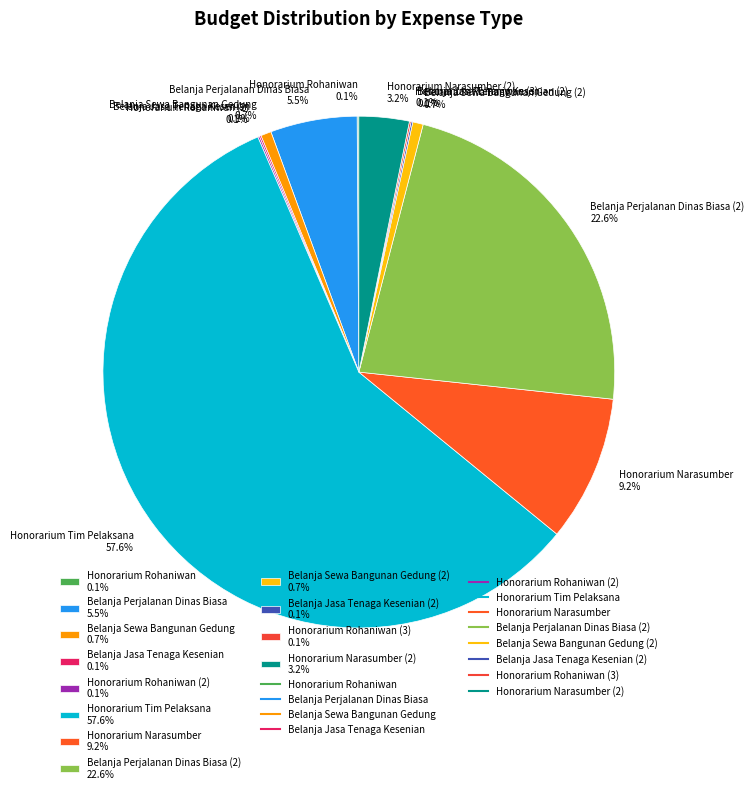

What is the largest slice in the pie chart?

Honorarium Tim Pelaksana 57.6%